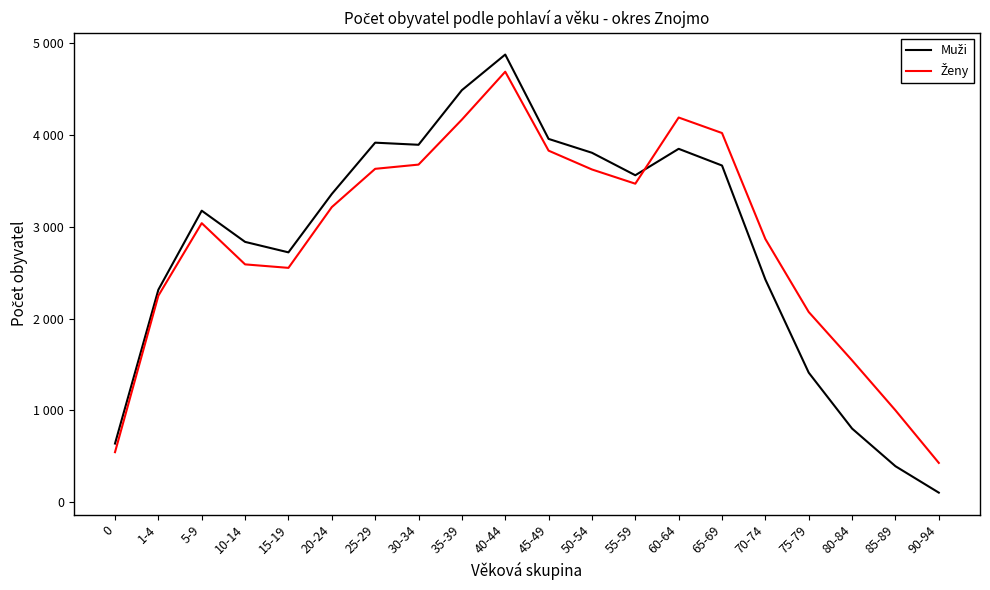

What is the spread (max minus min) of values at 65-69?

354